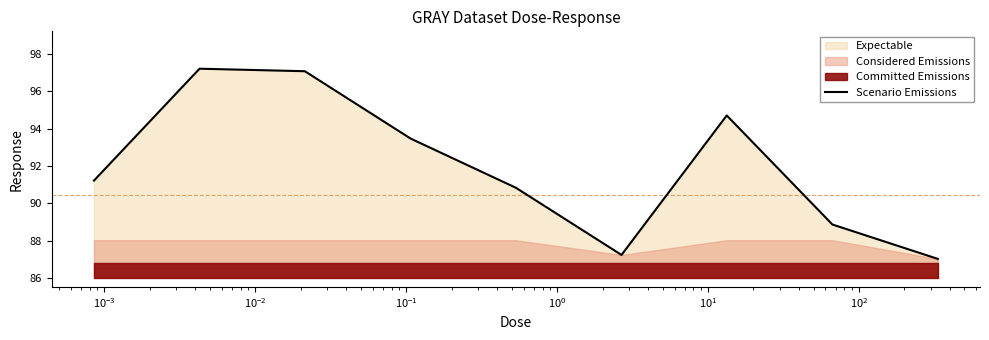

True or false: the data has more than 0 interior local peaks.

True